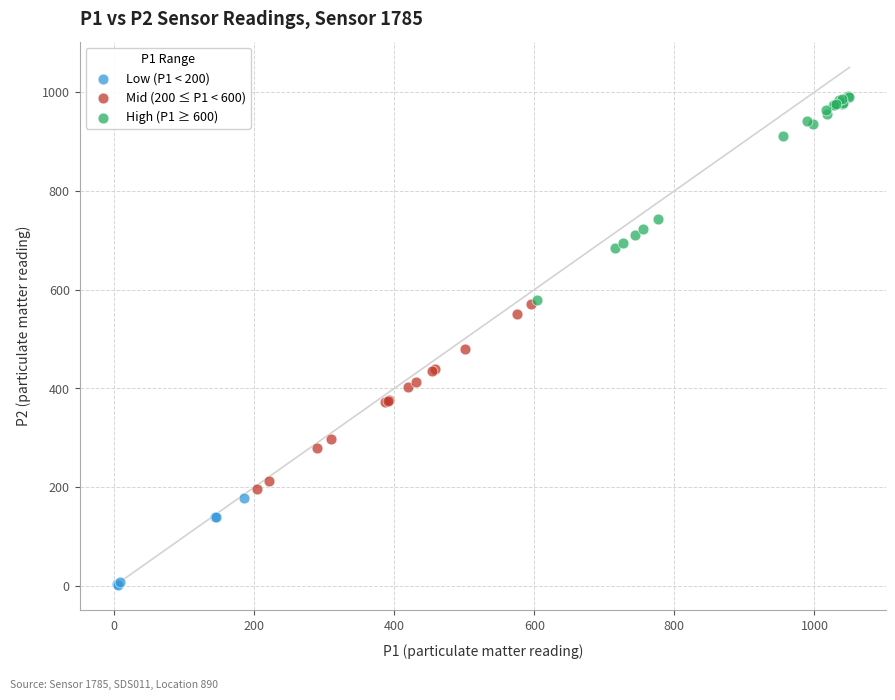

Which series reaches the minimum Y coordinate?

Low (P1 < 200)